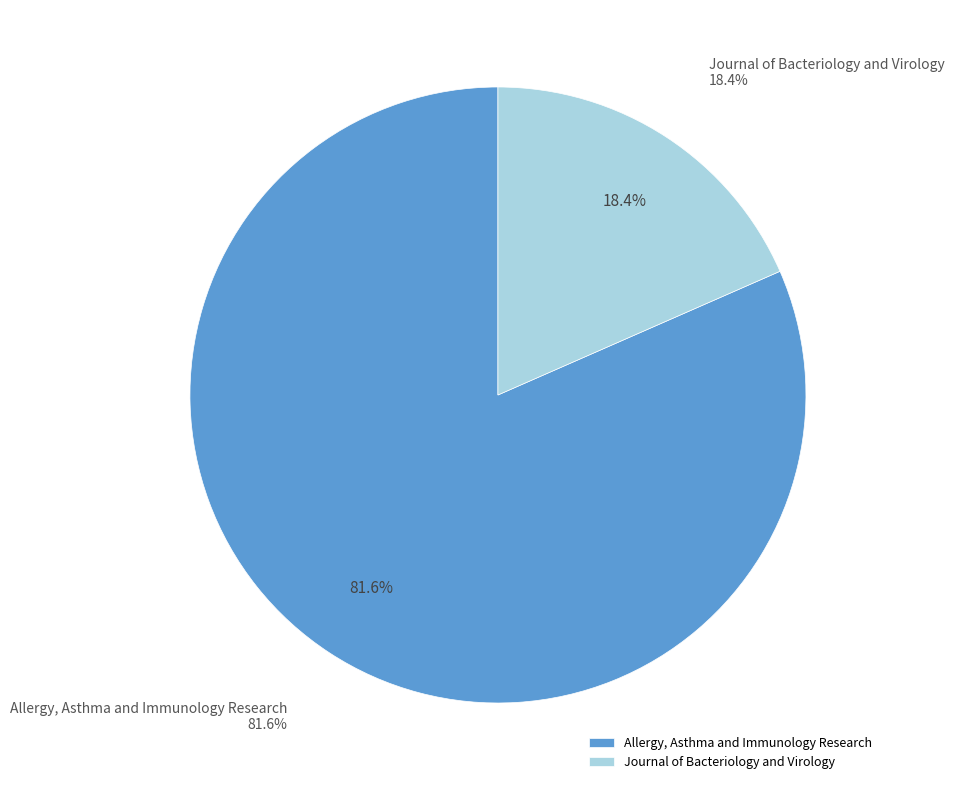

Rank the categories by value from lowest to highest.

Journal of Bacteriology and Virology, Allergy, Asthma and Immunology Research